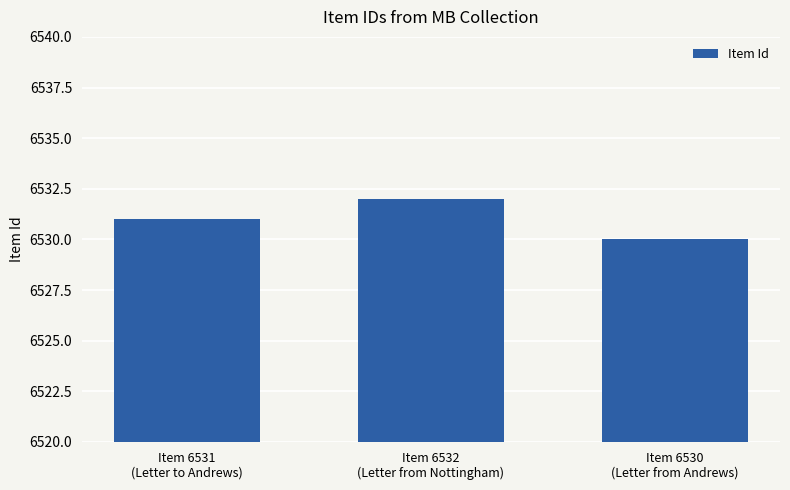

What is the label of the 3rd bar from the left?

Item 6530
(Letter from Andrews)